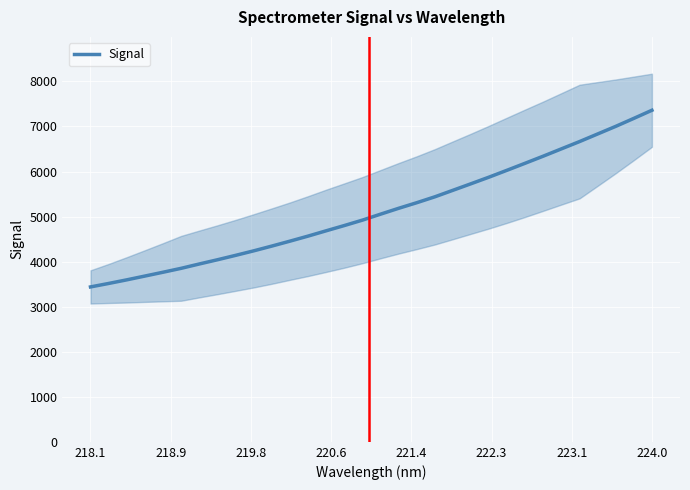

What is the average value?

5133.0